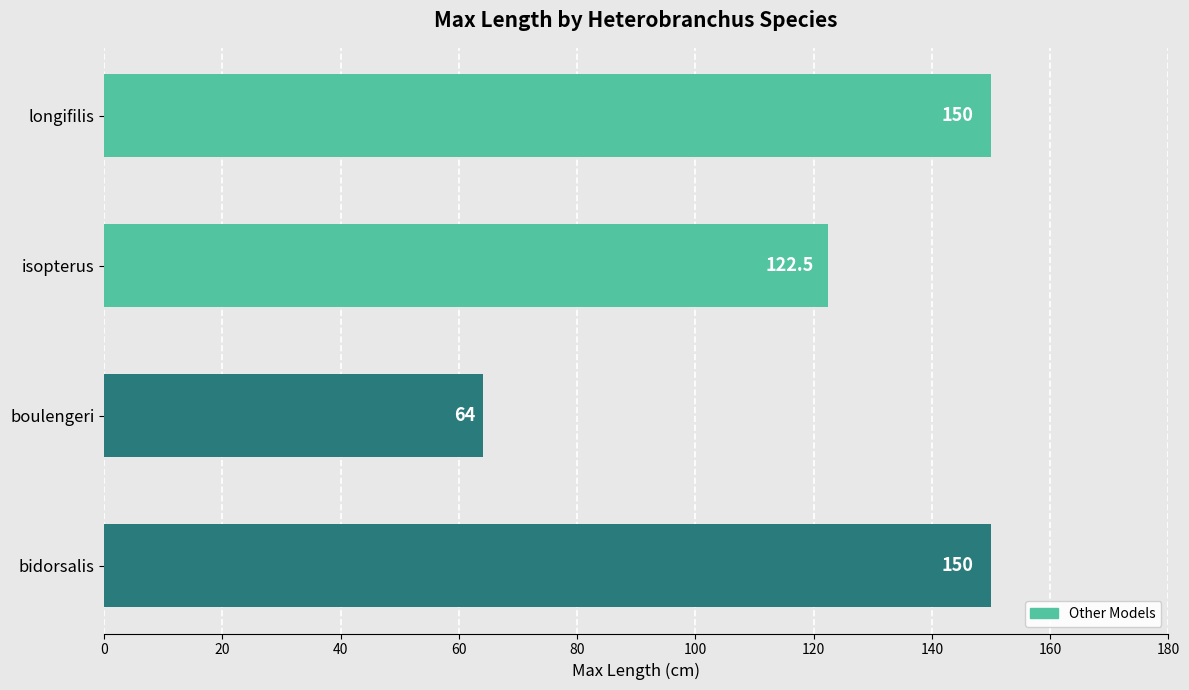

What is the difference between the maximum and minimum values?

86.0